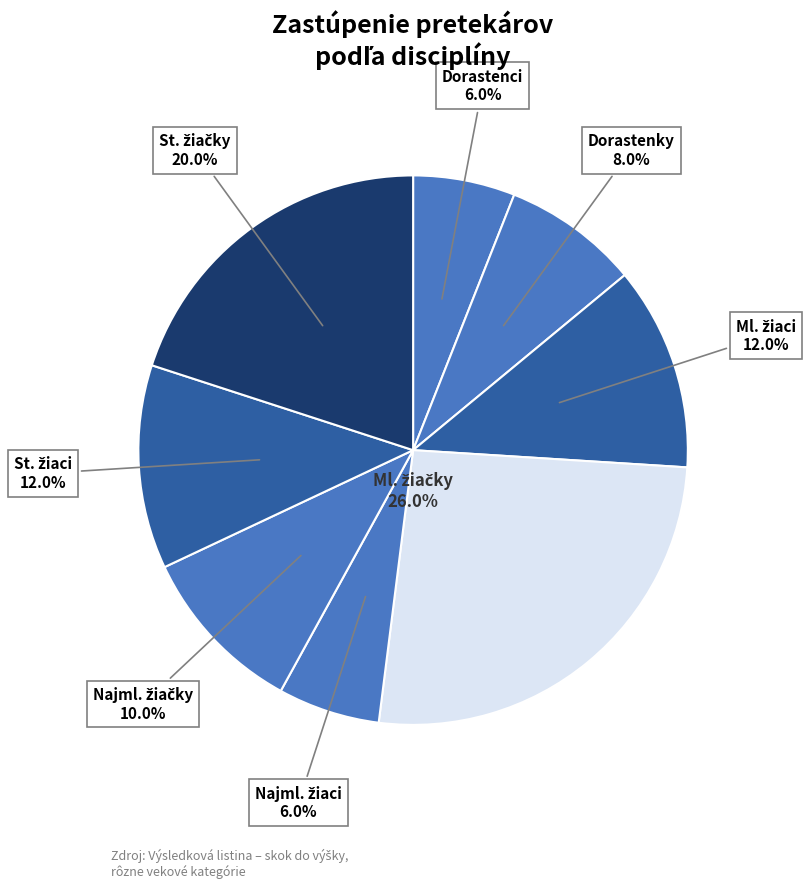

Count the number of slices in the pie.

8